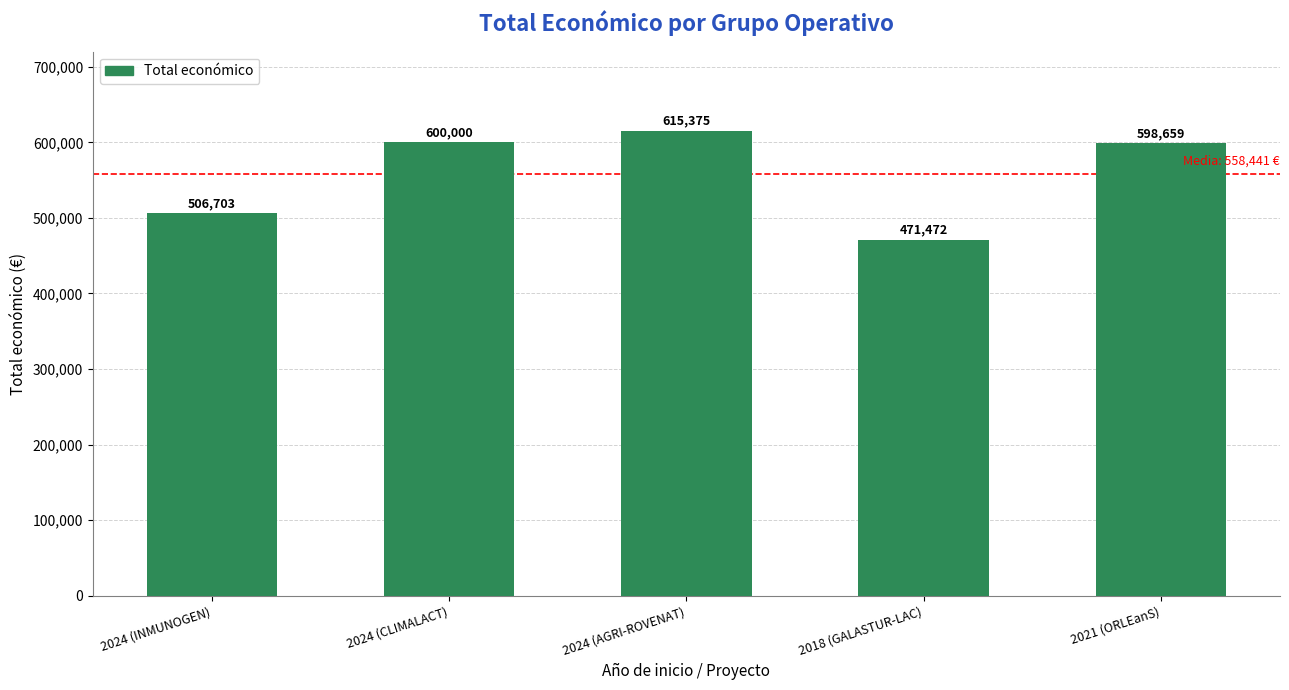

What is the sum of the values at 2024 (INMUNOGEN) and 2018 (GALASTUR-LAC)?

978175